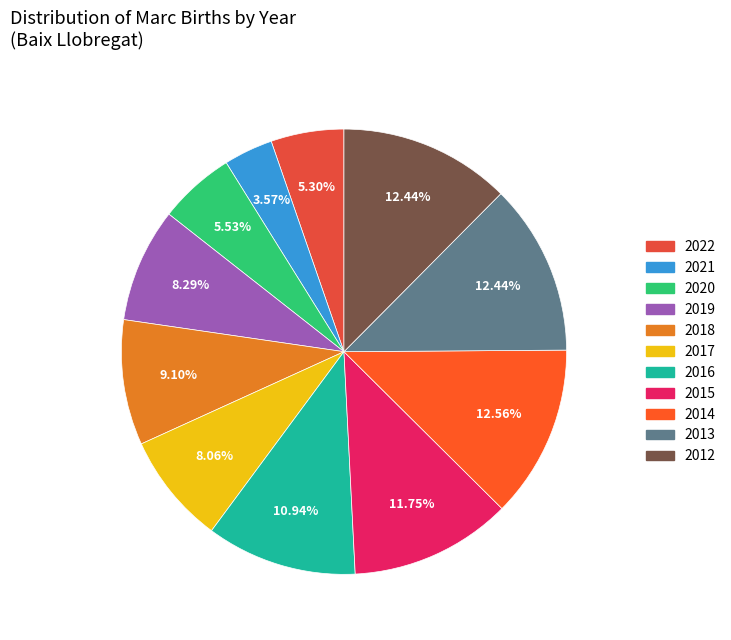

What is the largest slice in the pie chart?

2014